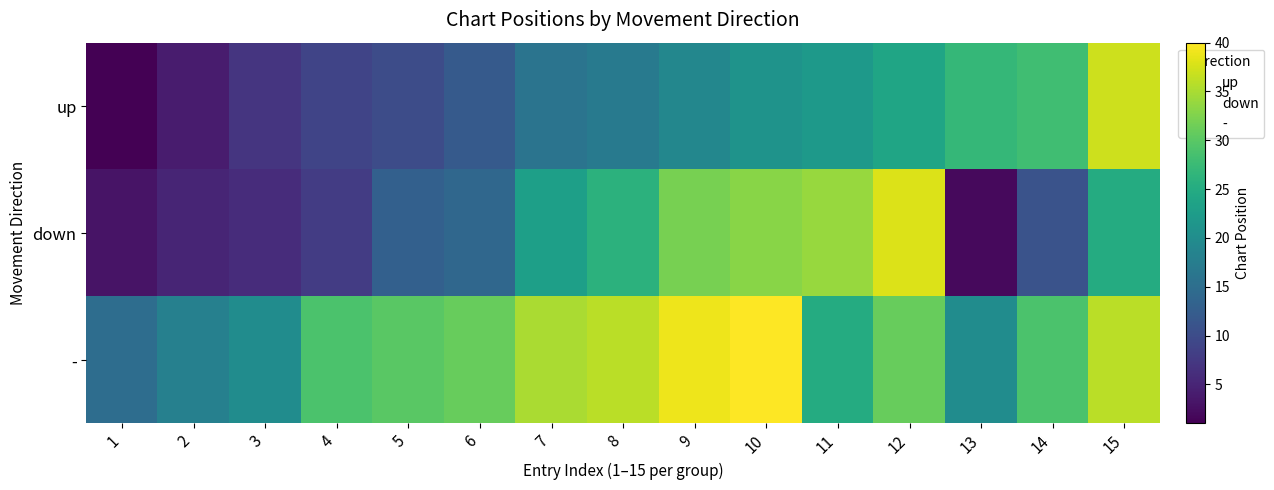

Reading left to right, extract all data points from this chart.

up: 1=1	2=4	3=7	4=9	5=10	6=12	7=16	8=17	9=19	10=21	11=22	12=24	13=27	14=28	15=37
down: 1=3	2=5	3=6	4=8	5=13	6=14	7=23	8=26	9=32	10=33	11=34	12=38	13=2	14=11	15=25
-: 1=15	2=18	3=20	4=29	5=30	6=31	7=35	8=36	9=39	10=40	11=25	12=31	13=20	14=29	15=36